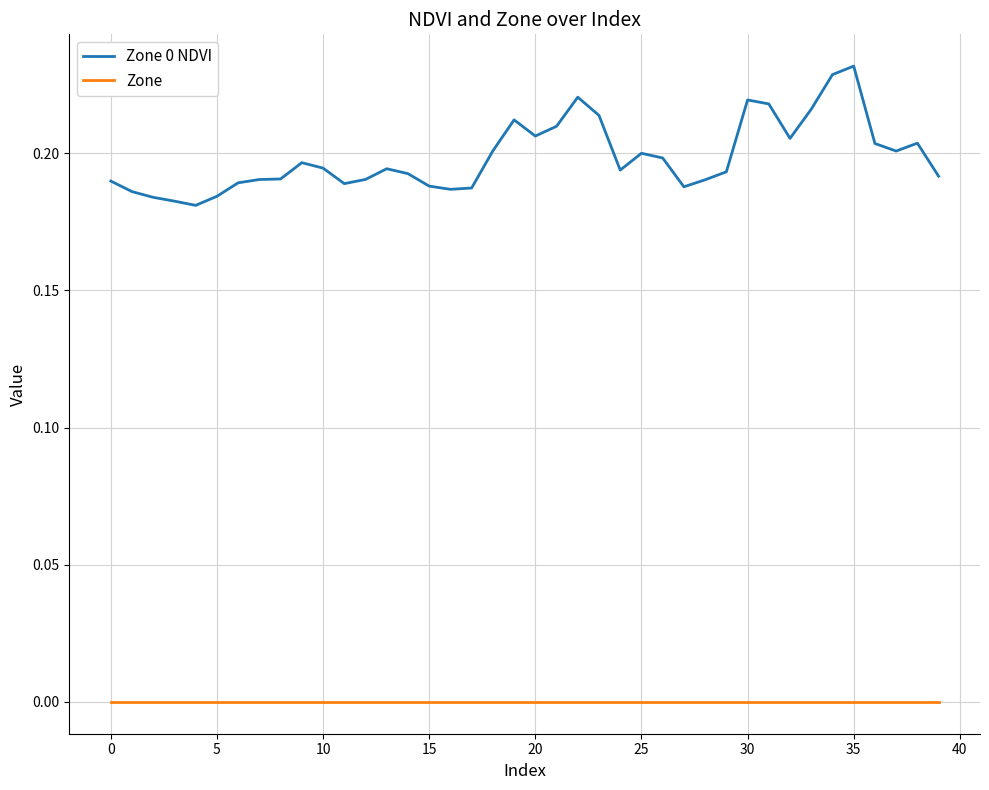

Which series has the widest spread of values?

Zone 0 NDVI